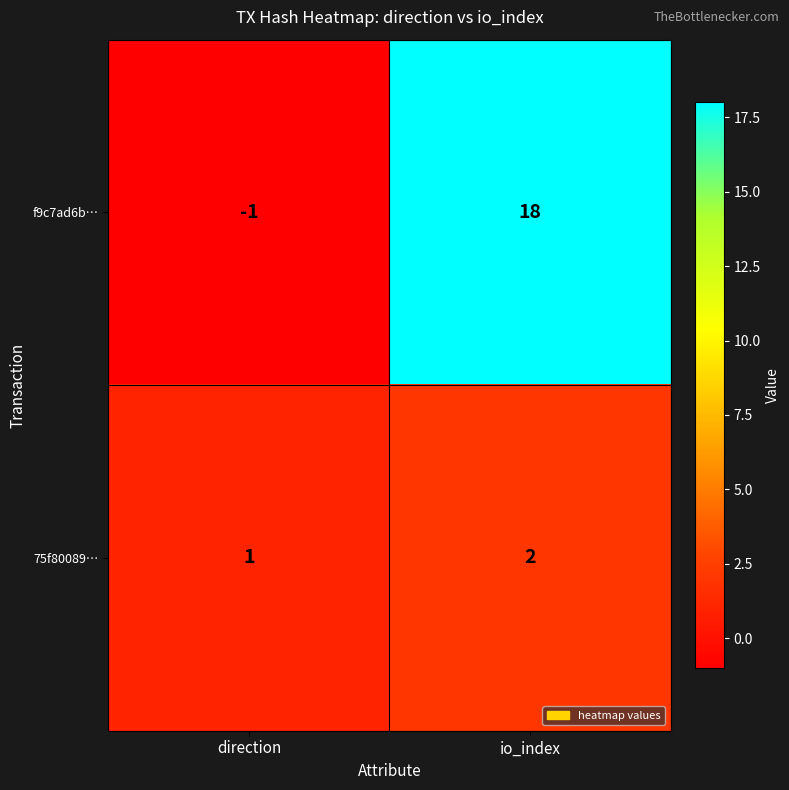

What is the spread (max minus min) of values at direction?

2